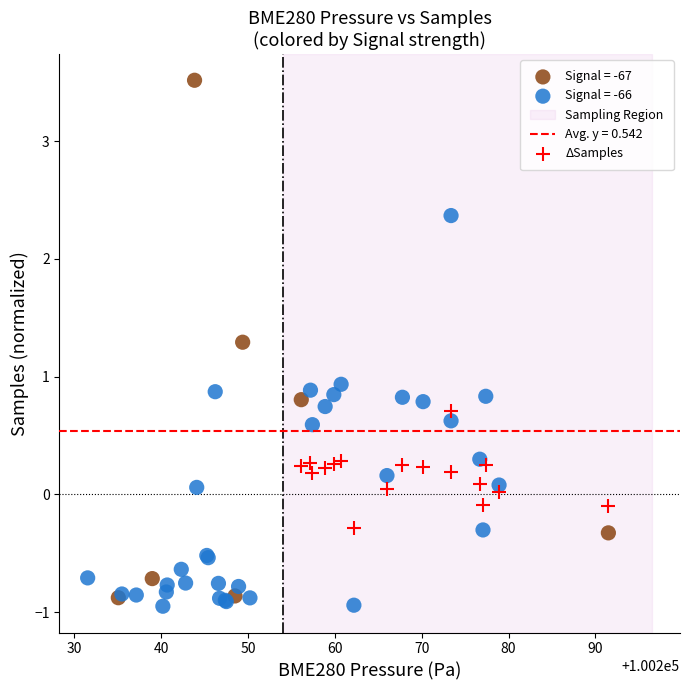

Which series contains the highest Y value?

Signal = -67